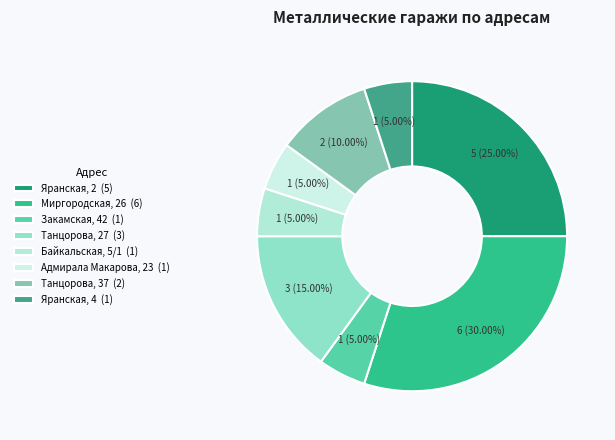

Which category has the smallest portion of the pie?

Закамская, 42